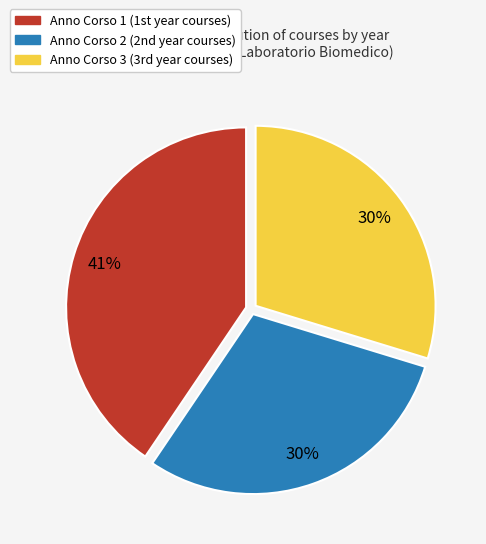

Is it true that Anno Corso 1 is 49% of the pie?

False